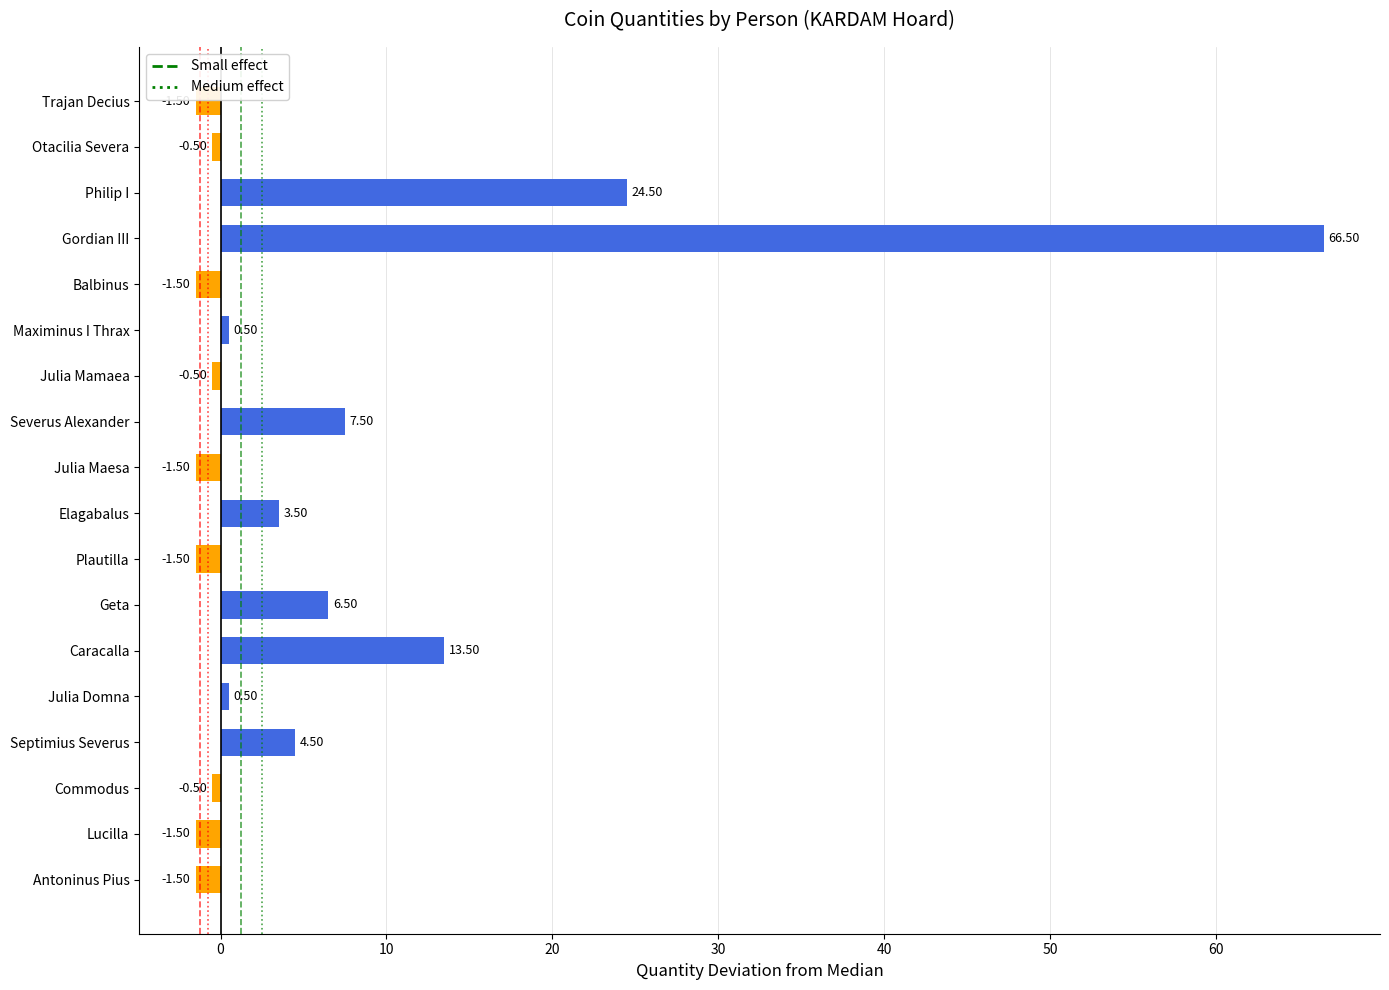

Which has a higher value, Julia Domna or Caracalla?

Caracalla